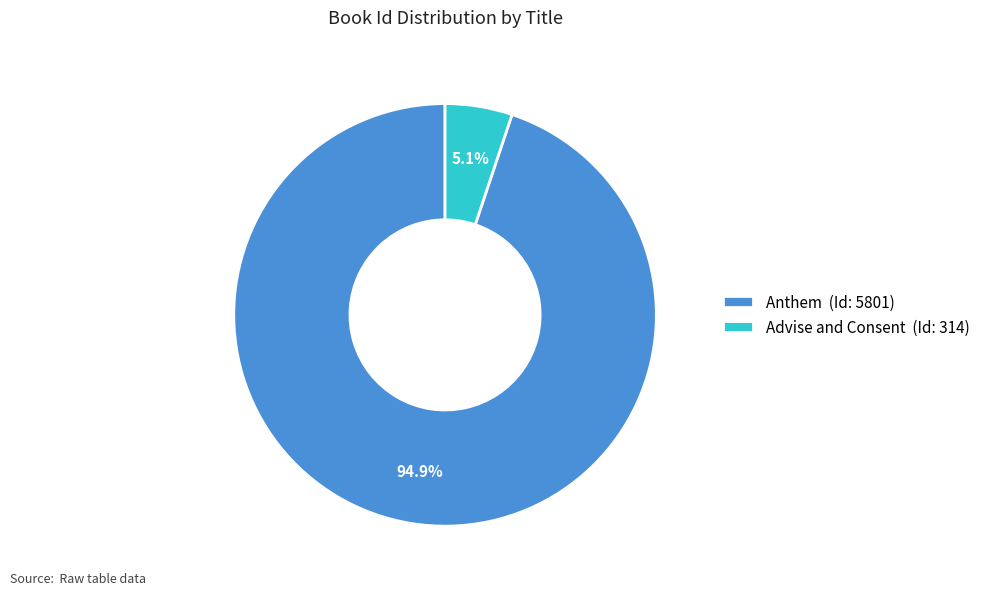

How many segments does this pie chart have?

2